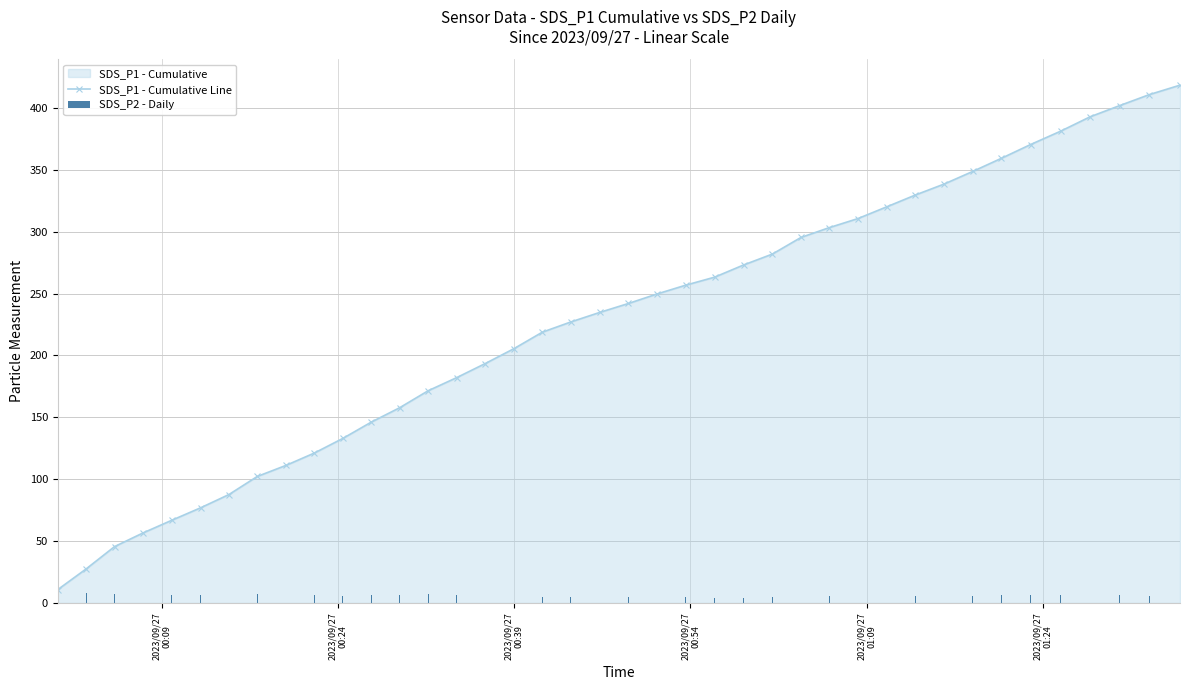

What is the maximum value for SDS_P2 - Daily?

7.7